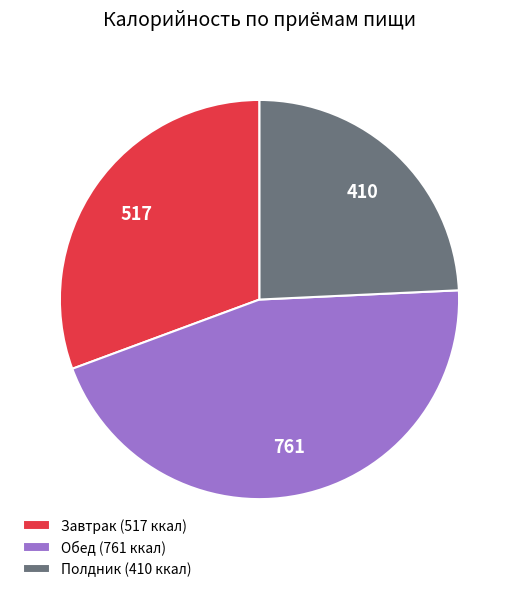

Do Завтрак (517 ккал) and Полдник (410 ккал) together represent more than half of the pie?

Yes